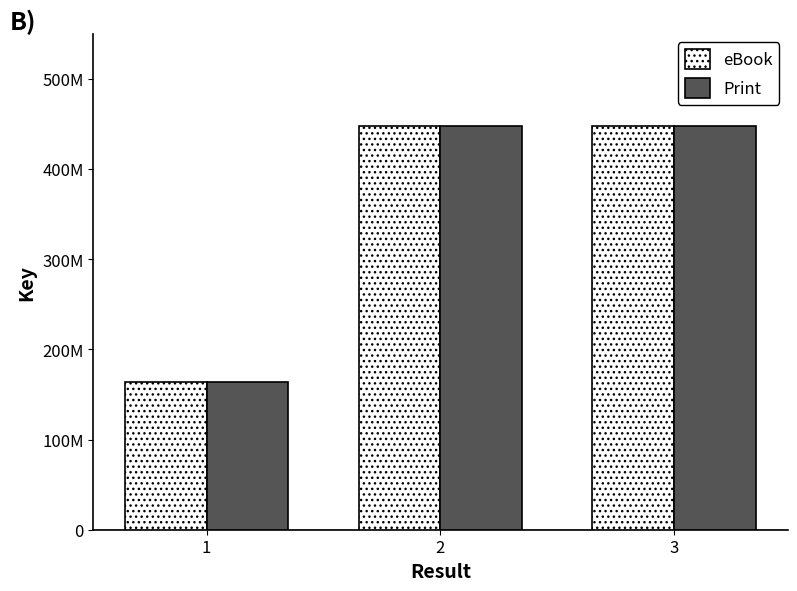

What is the difference between the maximum and minimum values in the eBook series?

284260996